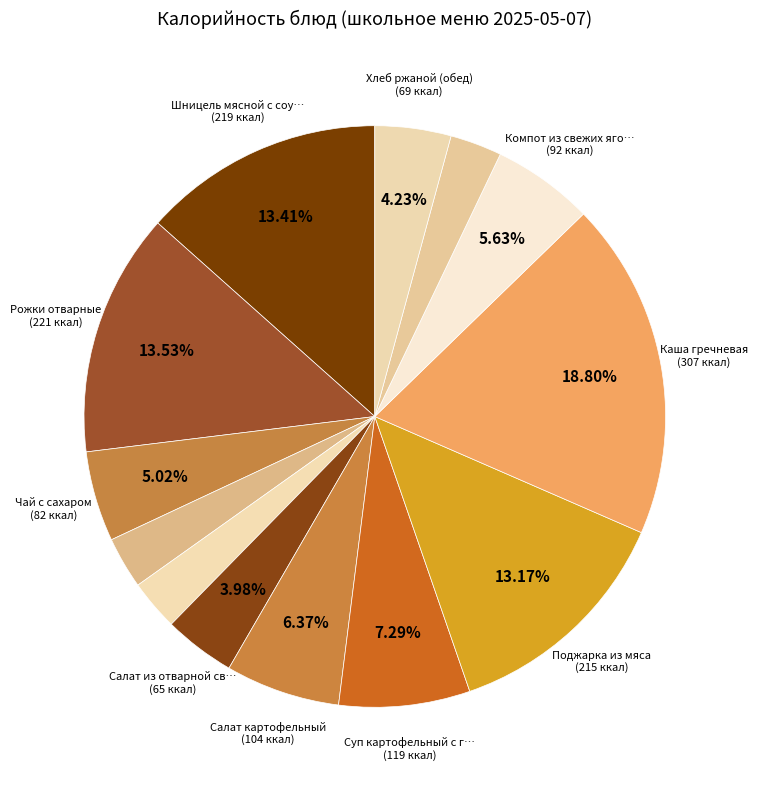

How many segments does this pie chart have?

13